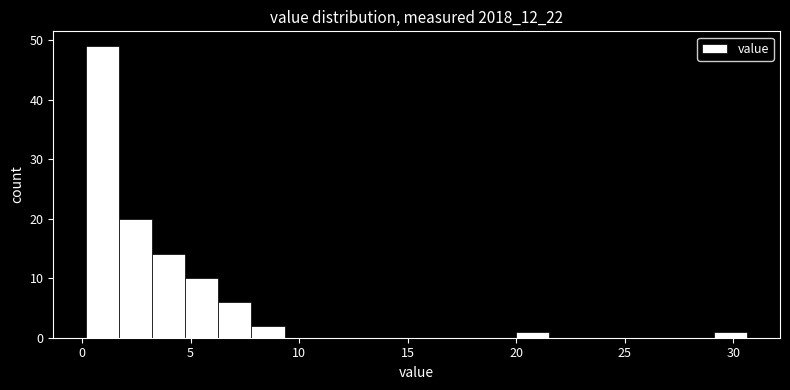

Around what value on the x-axis is the tallest bar? Give the approximate position of its centre, as read against the axis.

1.0